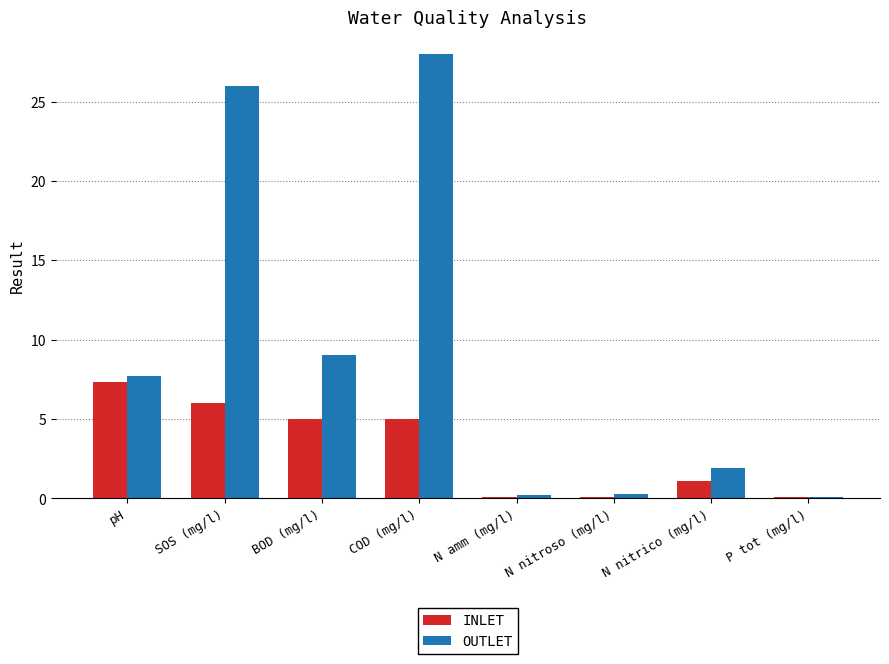

At how many categories does at least one series exceed 24?

2